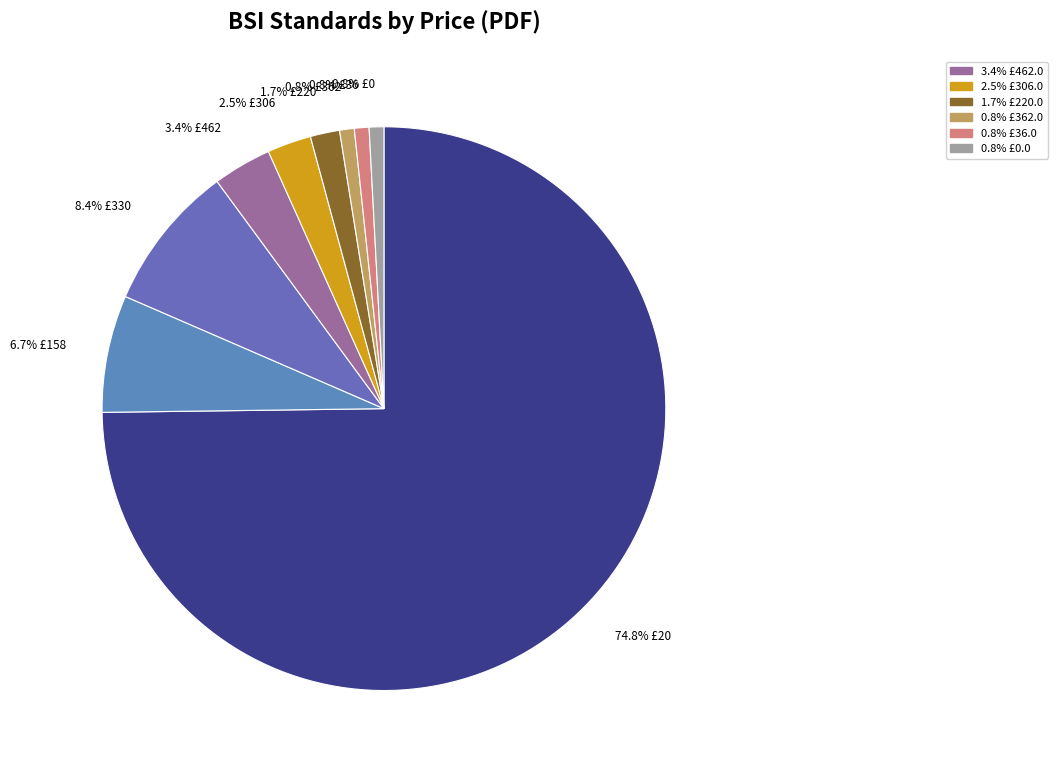

How many segments does this pie chart have?

9